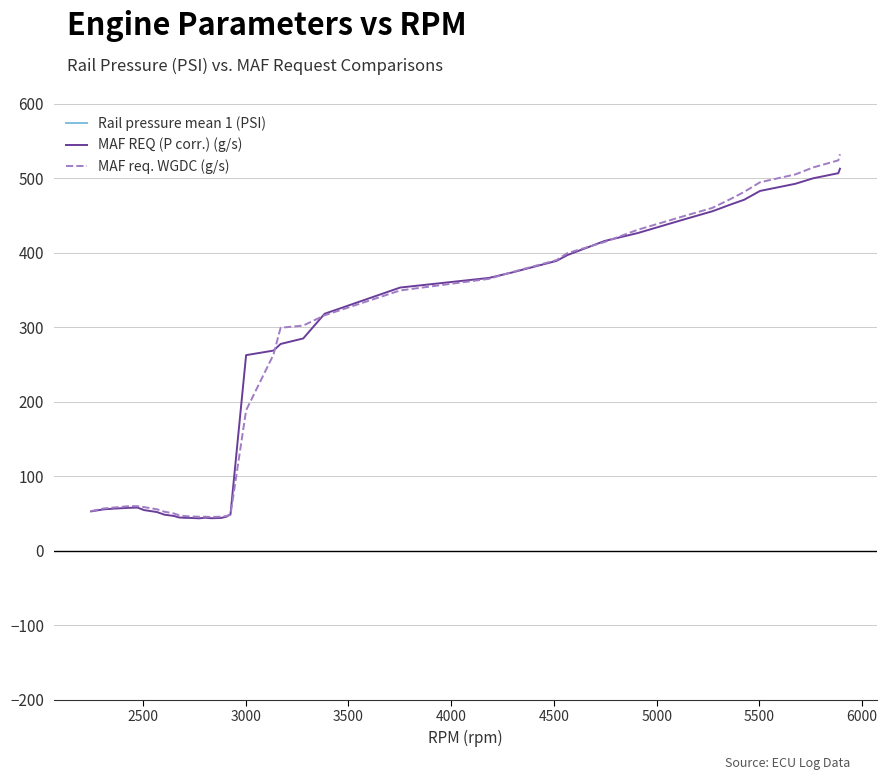

What is the minimum value for MAF req. WGDC (g/s)?

45.3